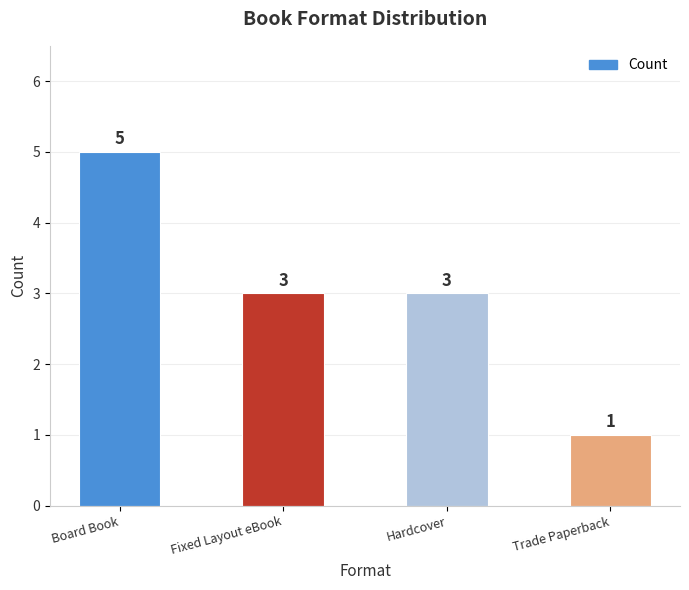

What is the value of the 2nd bar from the left?

3